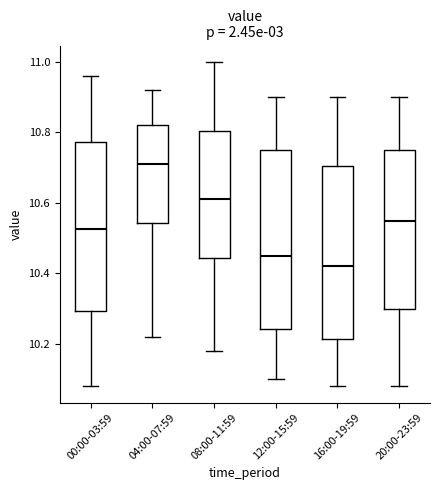

Where does the lower whisker of the box for 12:00-15:59 end on the y-axis? The values are not printed on the chart, so give them approximately, as read against the axis.

10.10